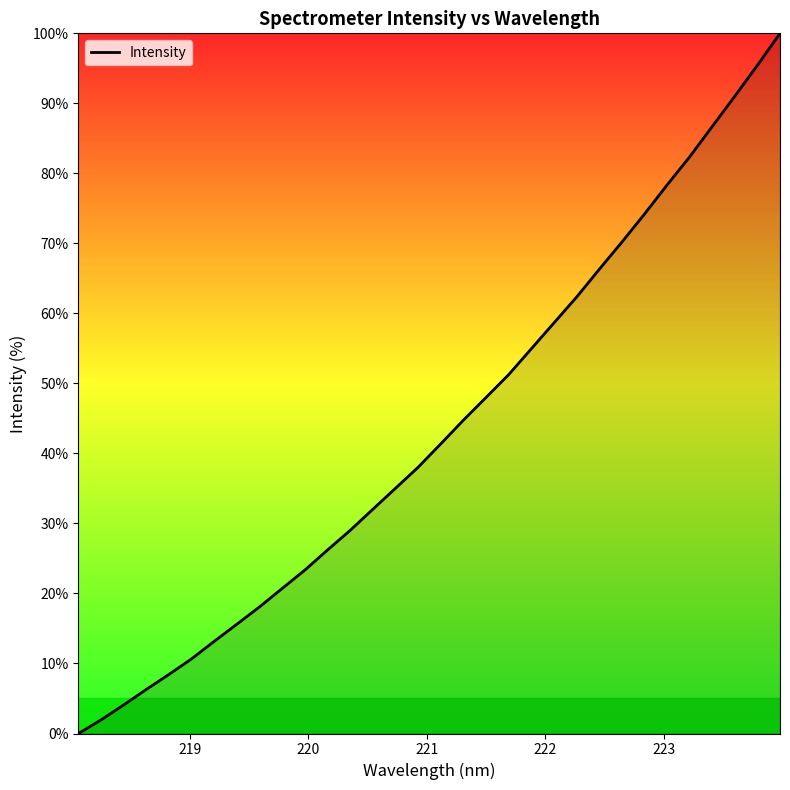

What is the difference between the maximum and minimum values?

100.0